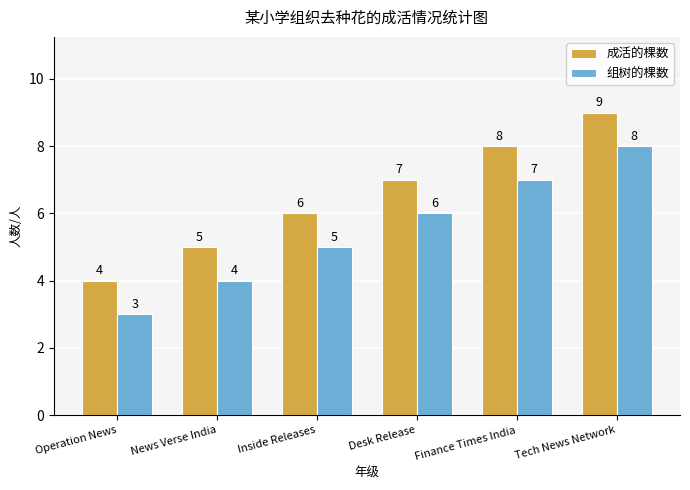

Count the number of categories in the chart.

6